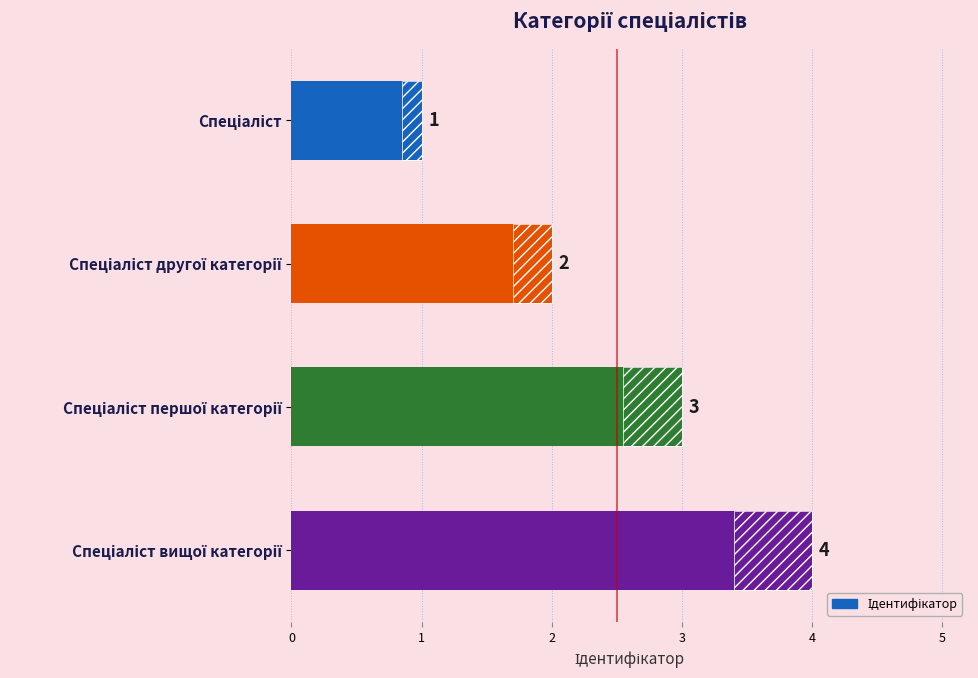

True or false: the data shows 1 at Спеціаліст першої категорії.

False